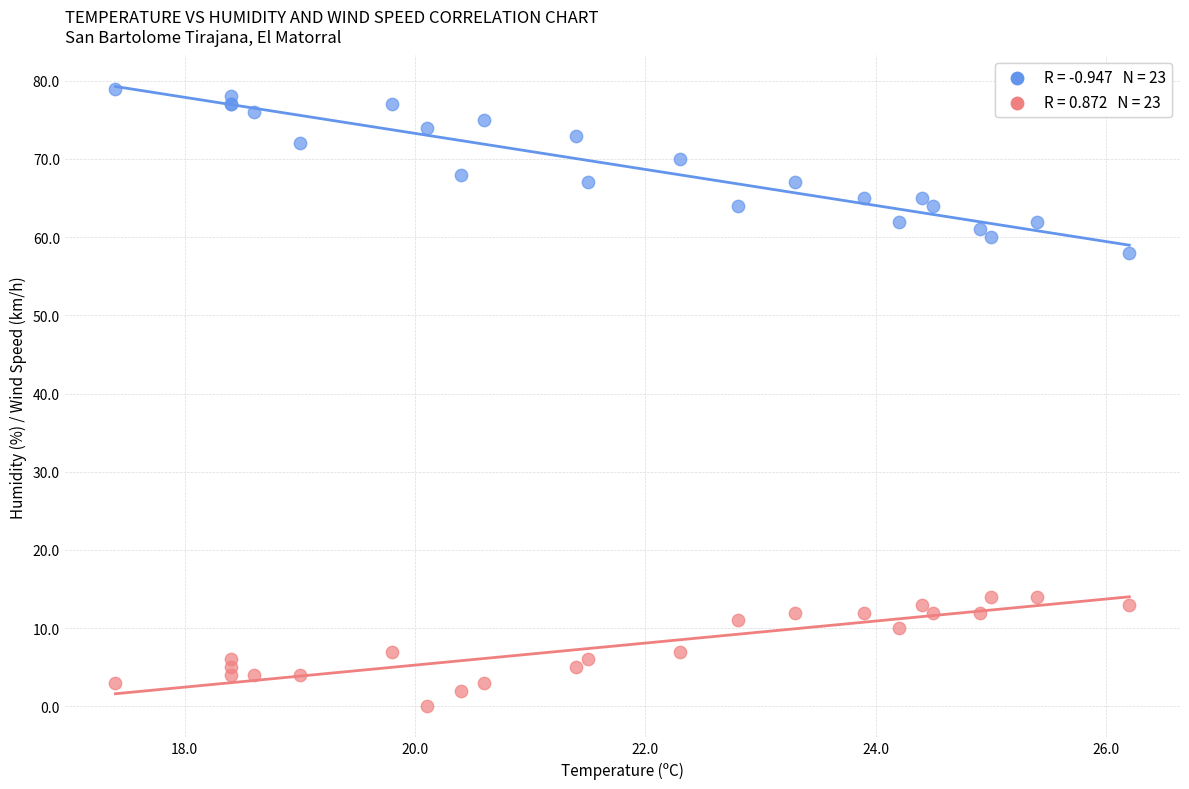

Across all series, what Y value is closest to 39?

58